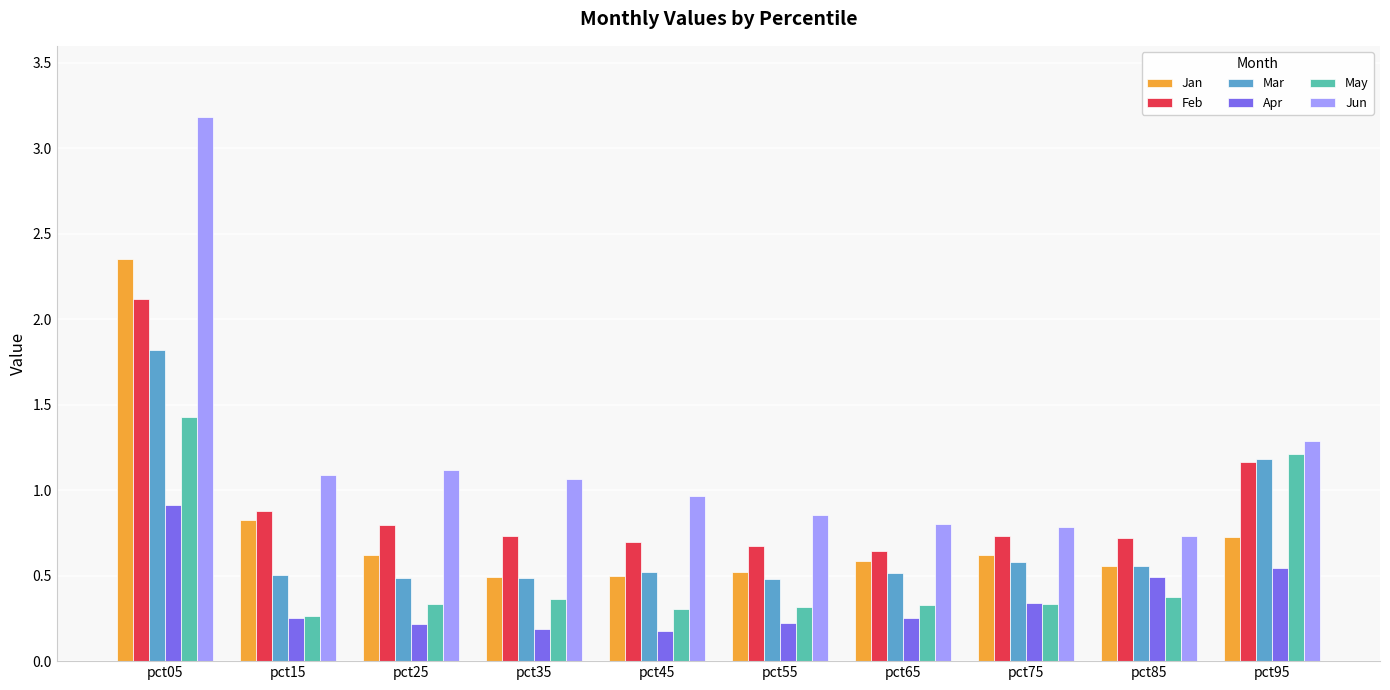

What is the difference between the highest and lowest values at pct85?

0.4